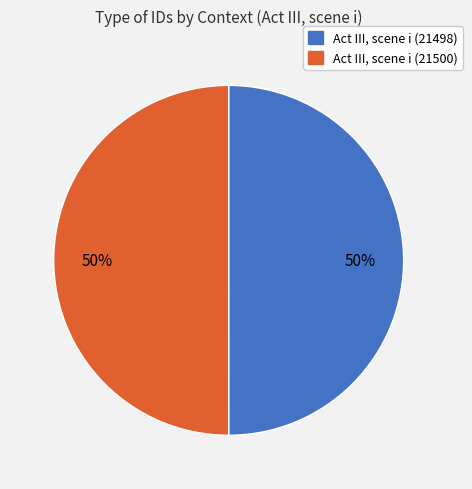

The Act III, scene i (21500) slice represents 50% of the pie. True or false?

True